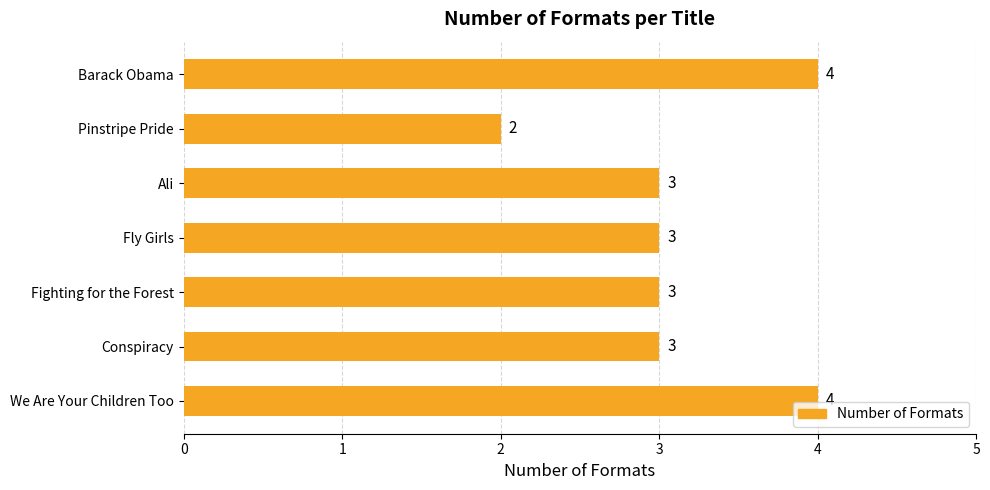

Count the values in the range 3 to 4.

6